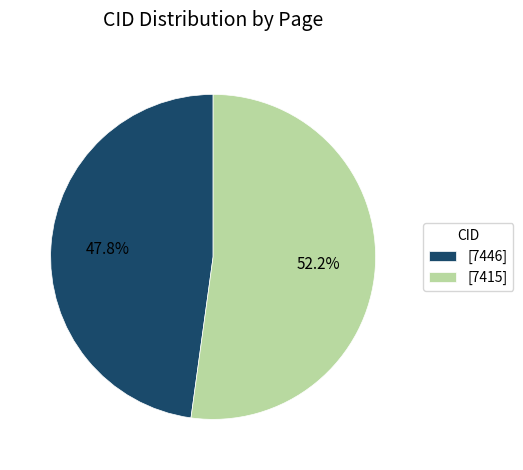

Rank the categories by value from highest to lowest.

[7415], [7446]